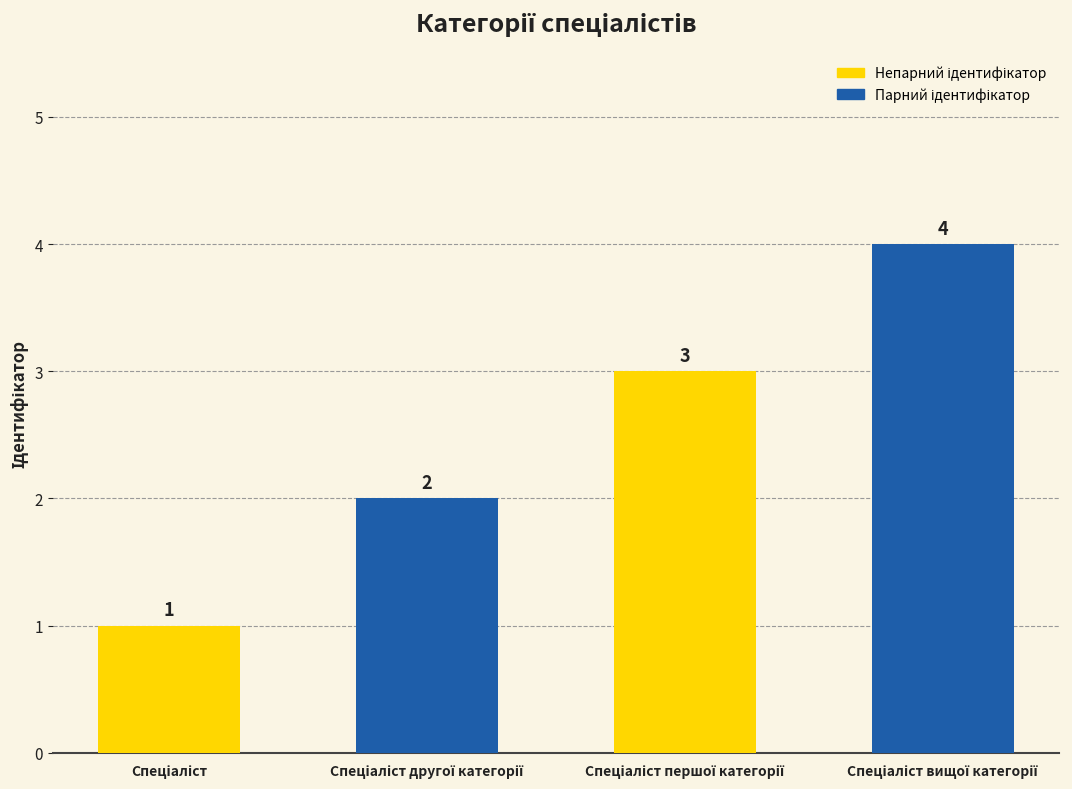

Does the chart contain any negative values?

No